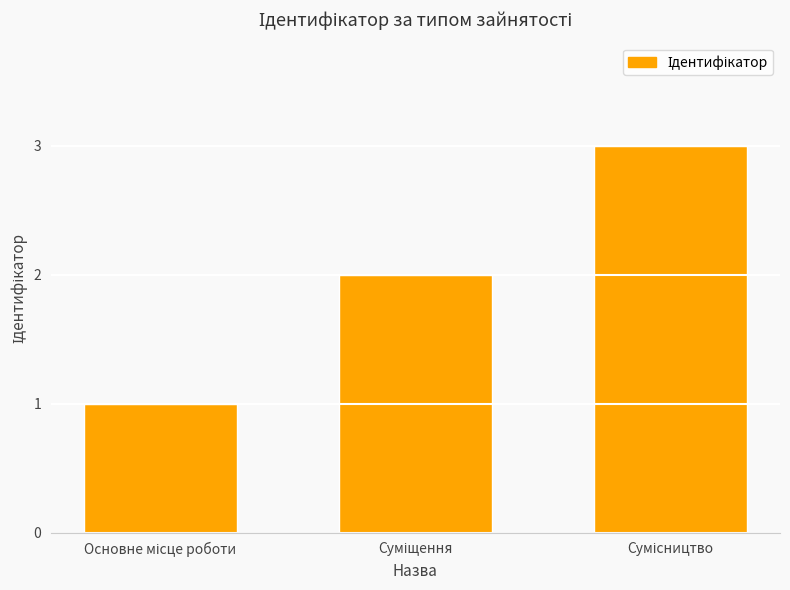

What is the maximum value shown in the chart?

3